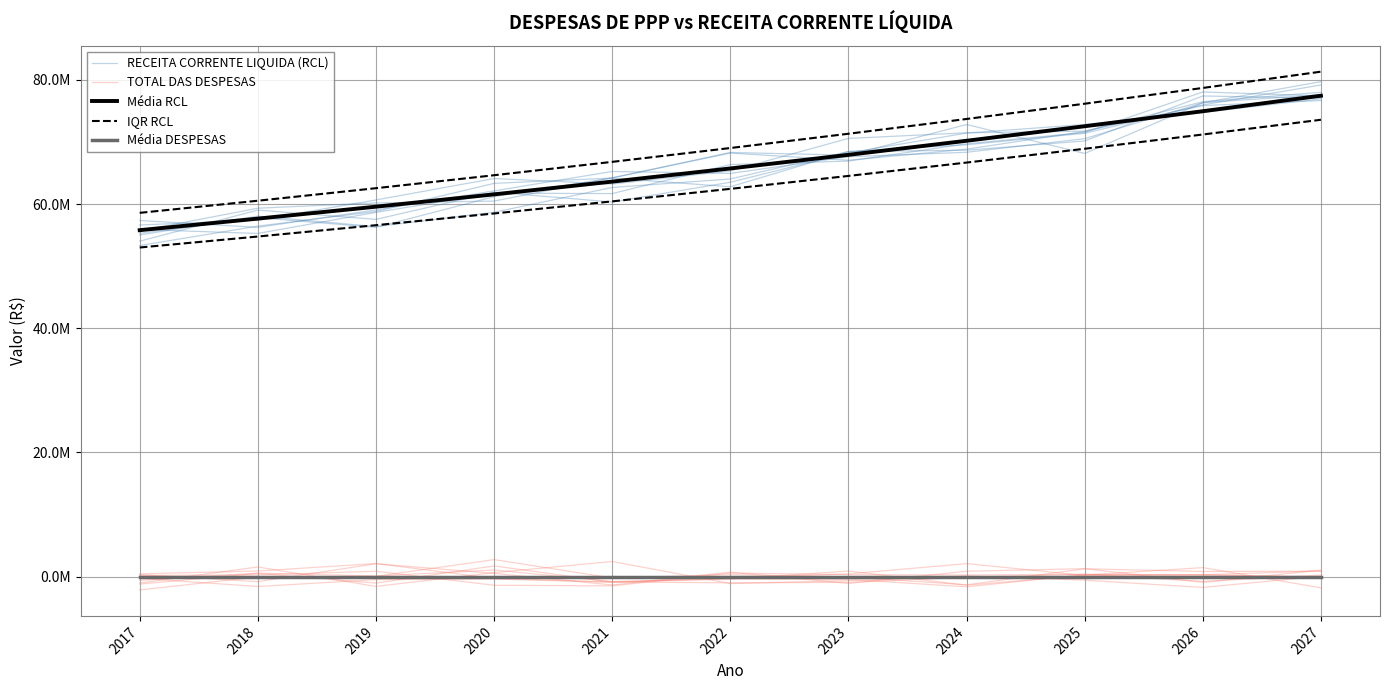

What is the value of the IQR RCL point at the 10th from the left?

78699940.6